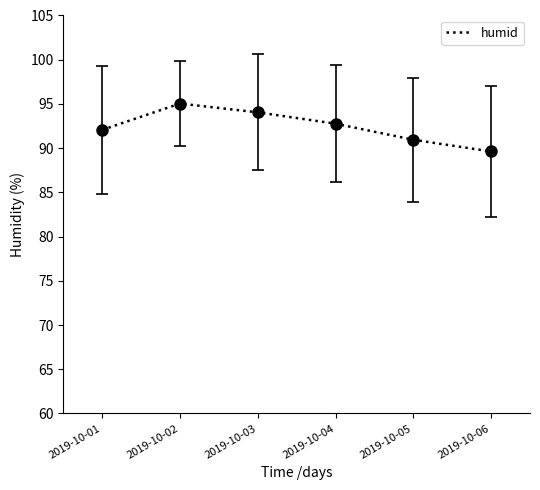

How many lines are shown in the chart?

1